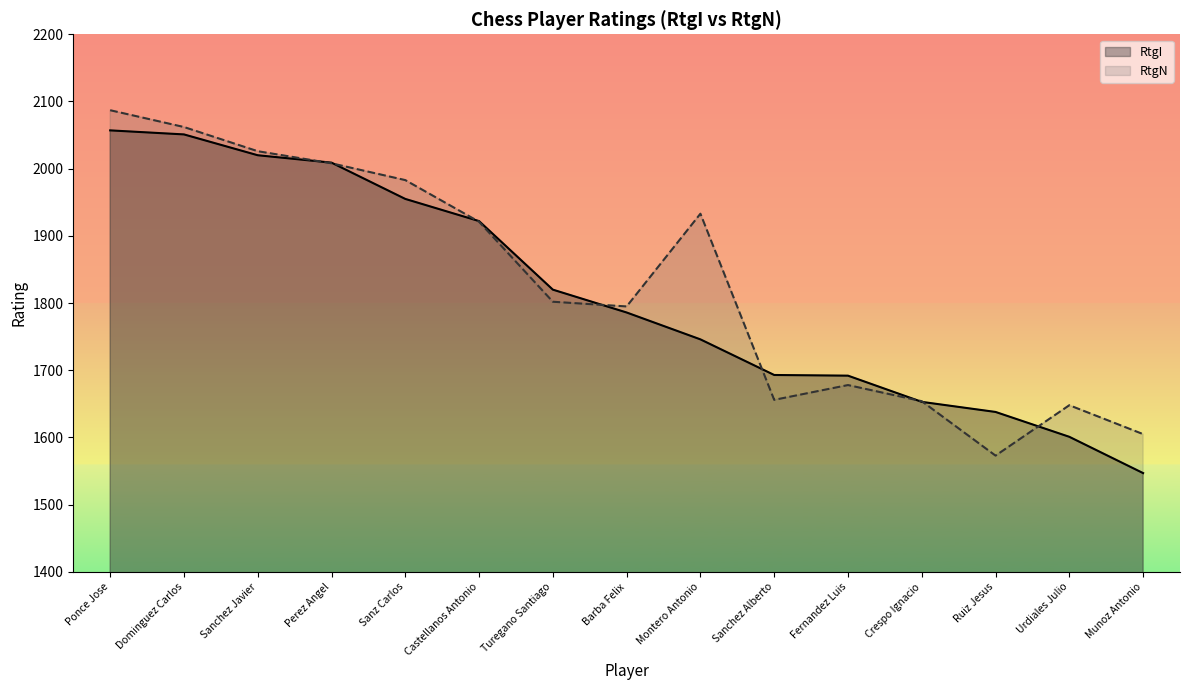

At which category is the sum across all series the highest?

Ponce Jose